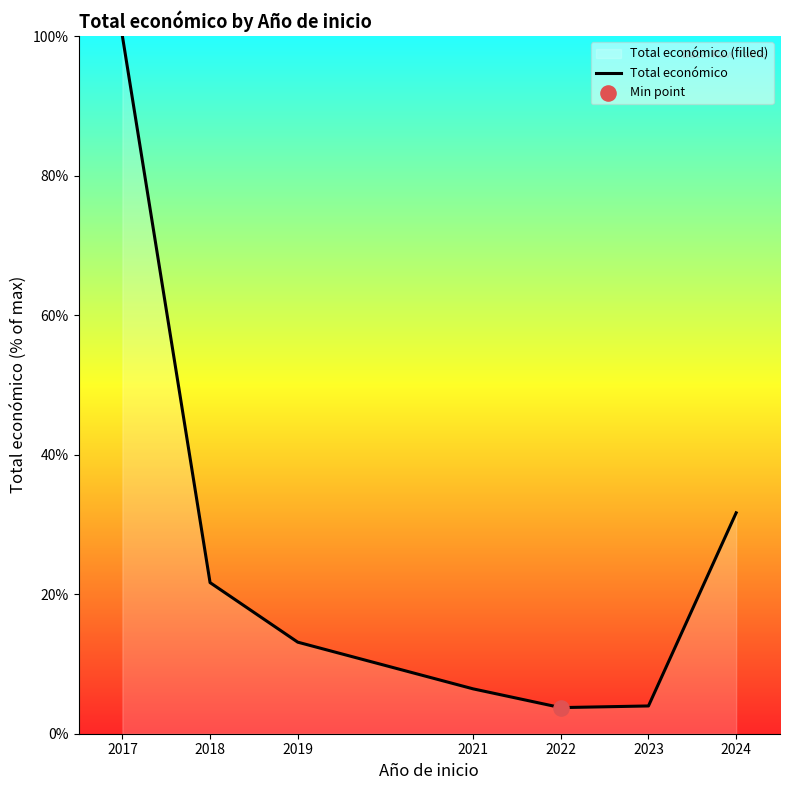

Between 2019 and 2022, which is larger?

2019